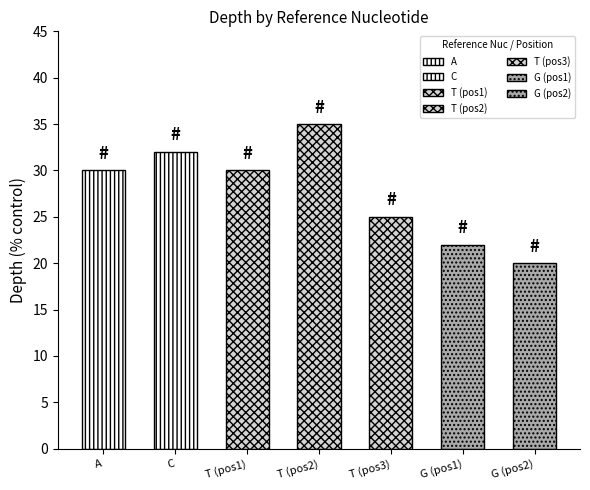

What is the label of the 7th bar from the right?

A